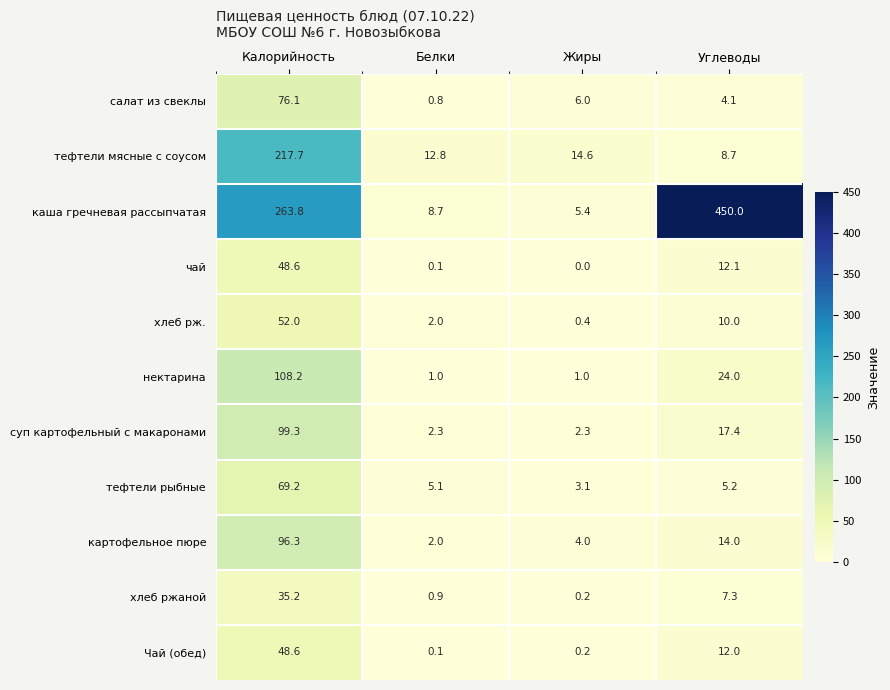

Rank the categories by чай value from lowest to highest.

Жиры, Белки, Углеводы, Калорийность